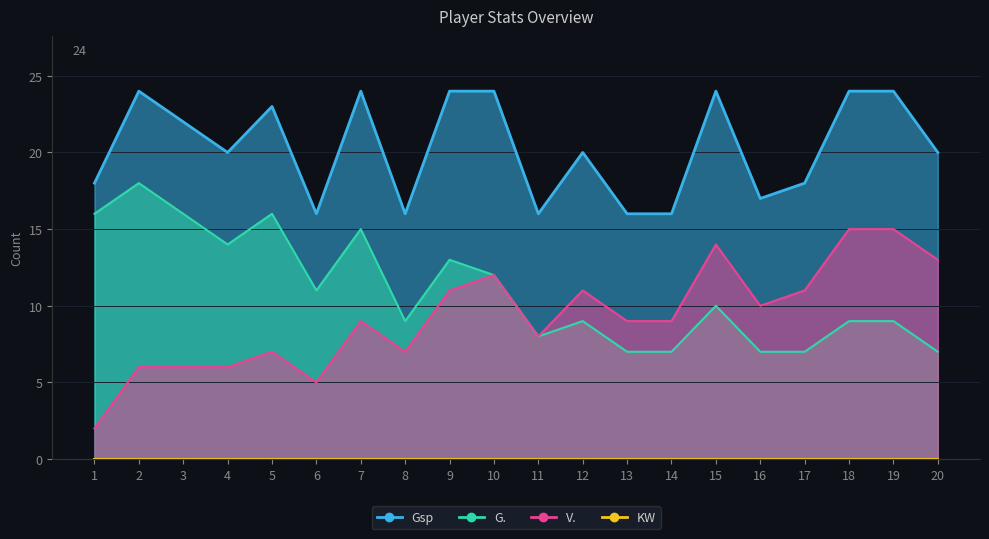

At which label does Gsp reach its minimum?

6